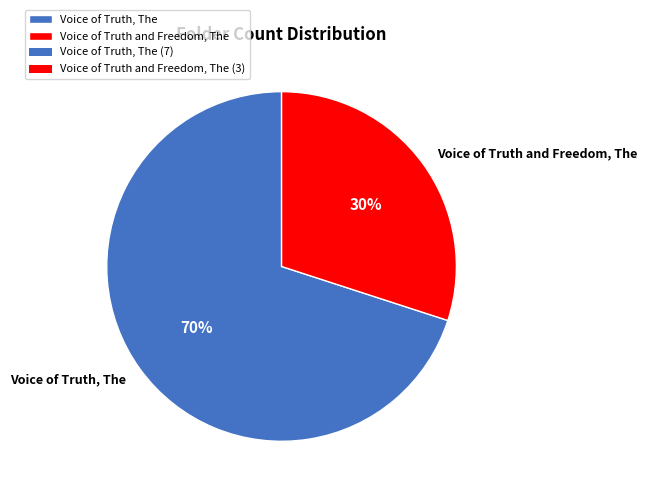

Rank the categories by value from lowest to highest.

Voice of Truth and Freedom, The, Voice of Truth, The